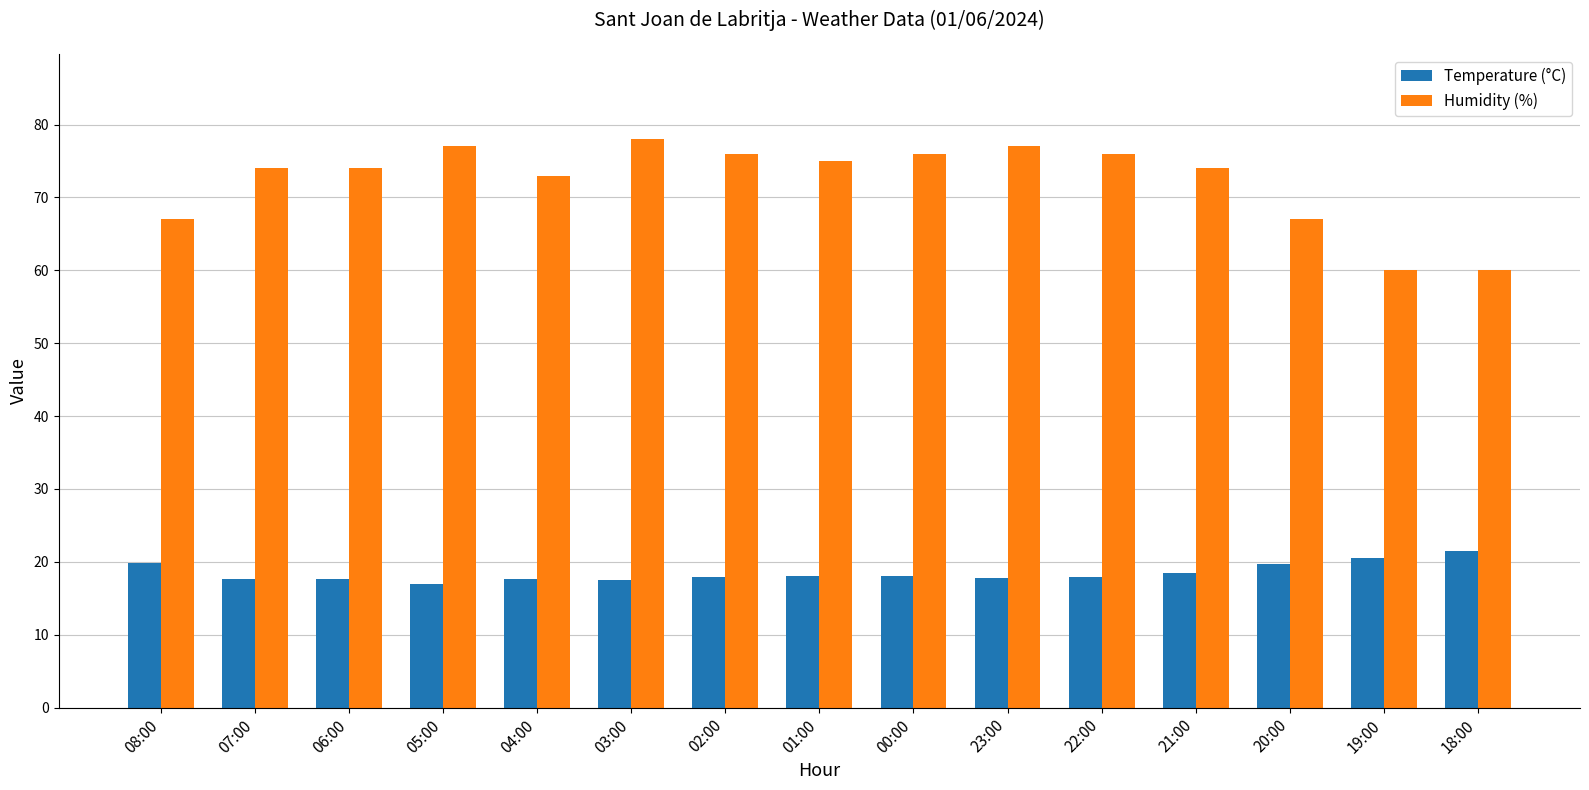

Is it true that Temperature (°C) equals 9.3 at 23:00?

False